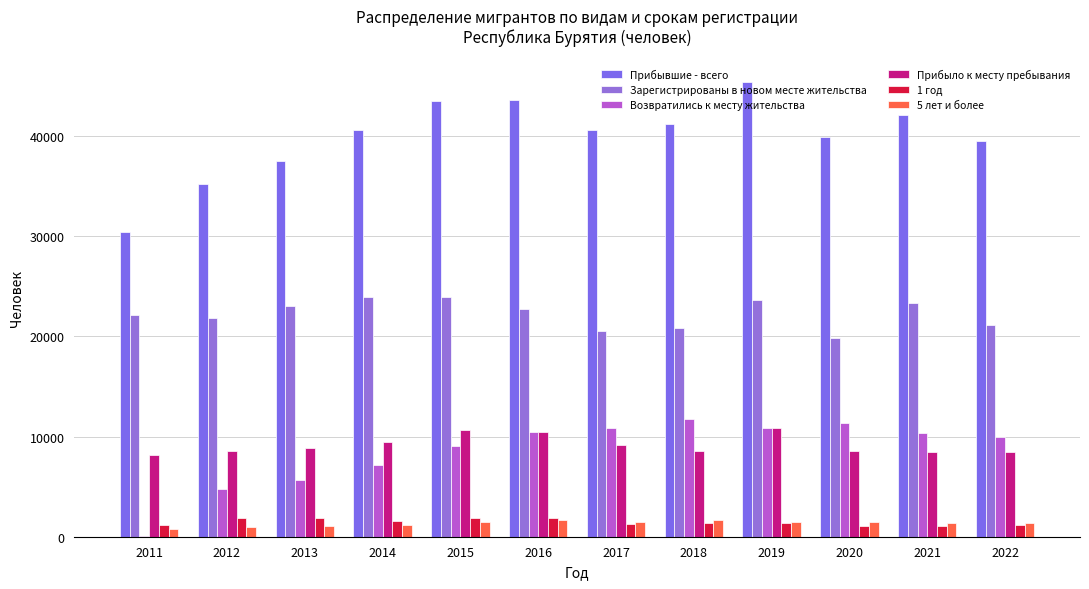

What is the value of the Зарегистрированы в новом месте жительства bar at the 9th from the left?

23612